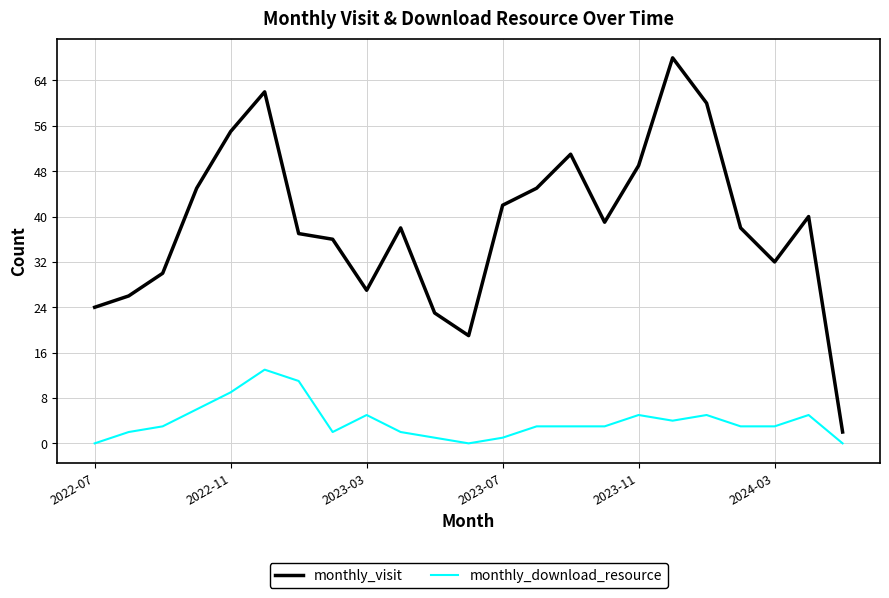

What is the average value of the monthly_visit series?

39